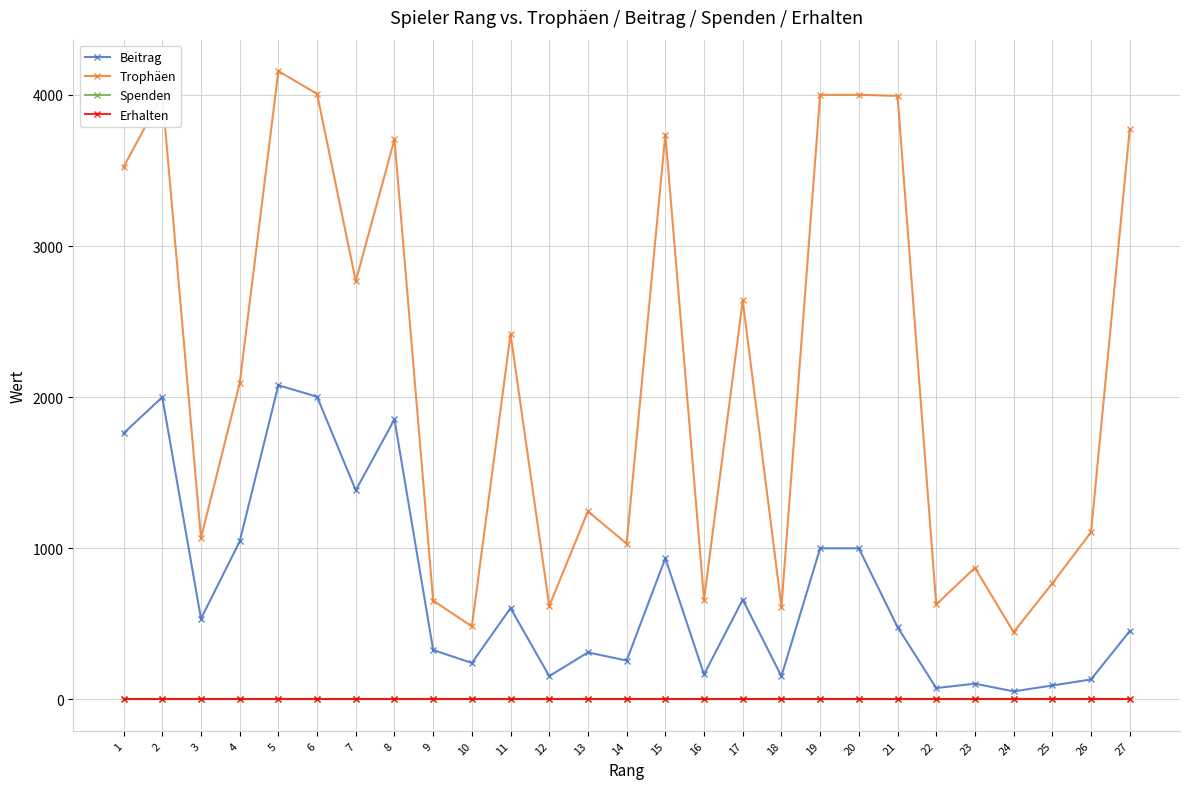

Is this an area chart (filled region under the line)?

No